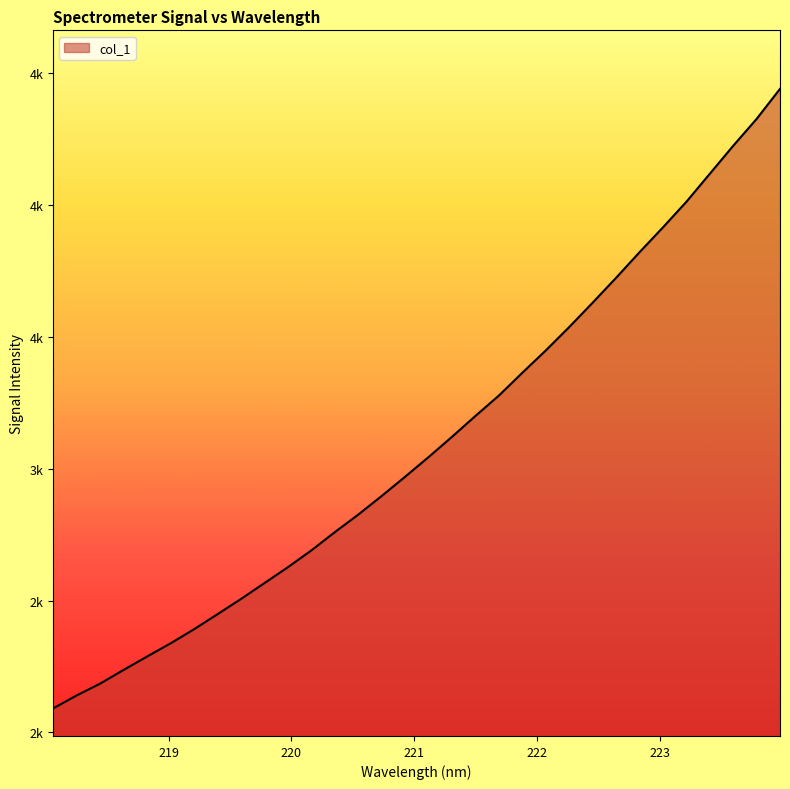

Is this an area chart (filled region under the line)?

Yes